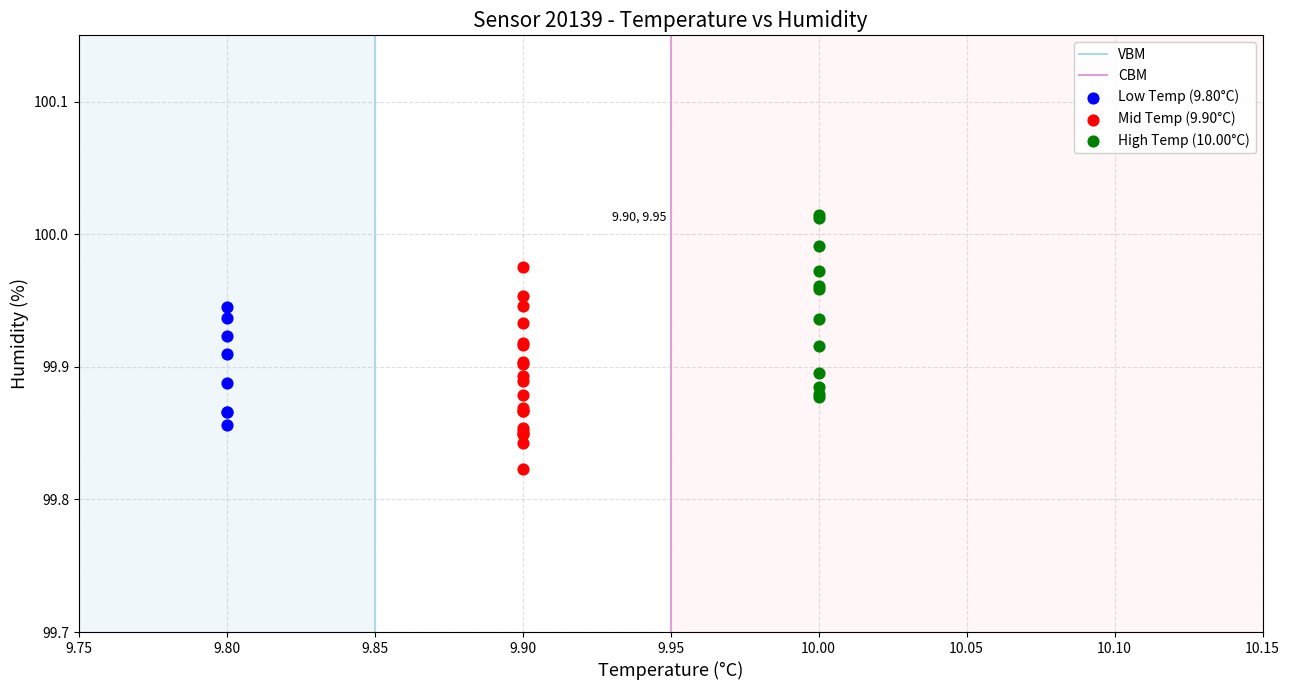

Which series reaches the maximum Y coordinate?

High Temp (10.00°C)